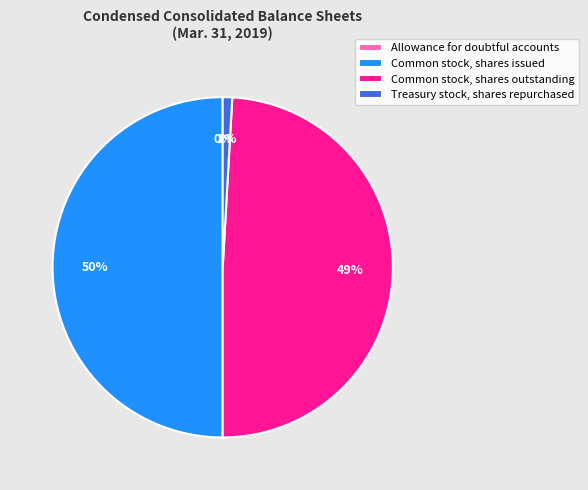

The Common stock, shares issued slice represents 60% of the pie. True or false?

False